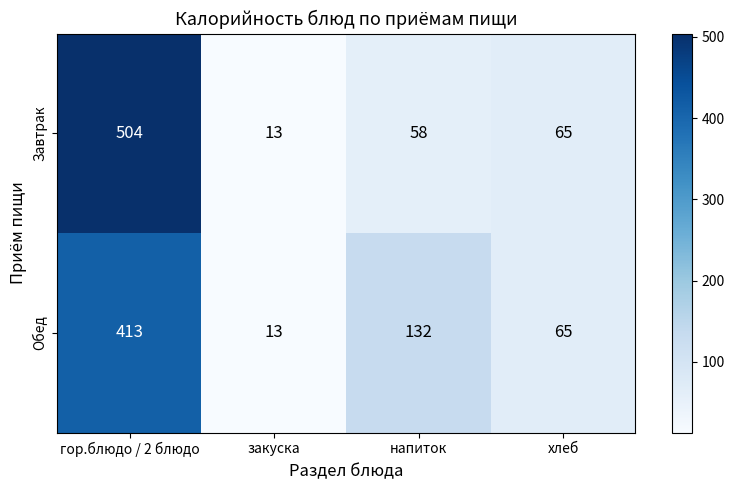

How many categories are shown in the chart?

4